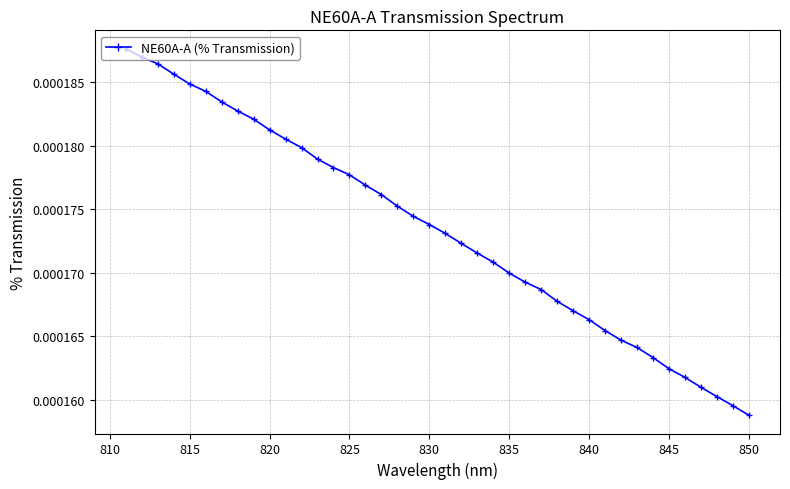

Where is the data nearest to the value 0?

850